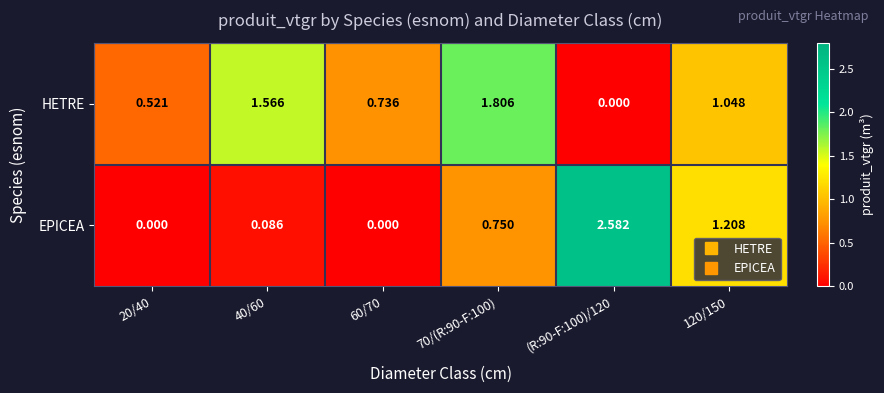

Between 40/60 and 70/(R:90-F:100), which series saw the biggest shift?

EPICEA